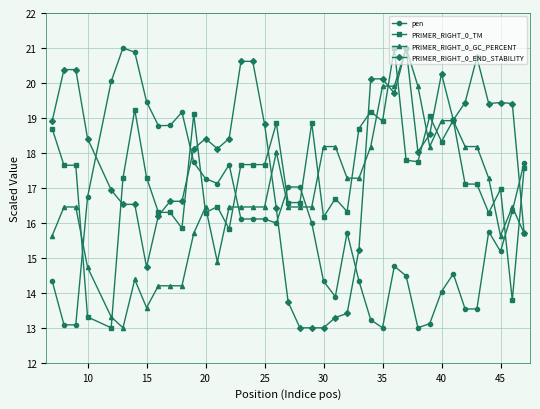

Rank the series by their average value, from highest to lowest.

PRIMER_RIGHT_0_END_STABILITY, PRIMER_RIGHT_0_TM, PRIMER_RIGHT_0_GC_PERCENT, pen